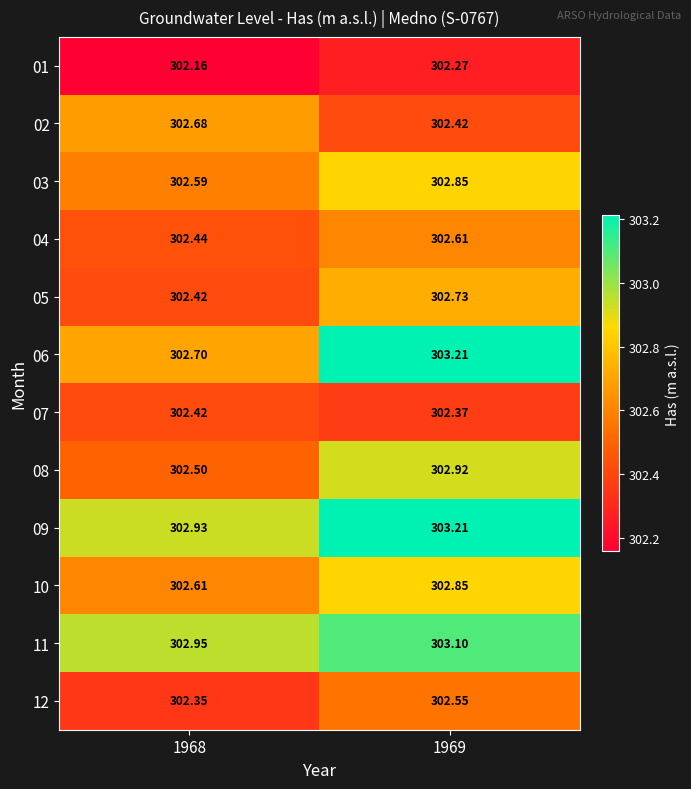

Which series has the largest total across all categories?

09